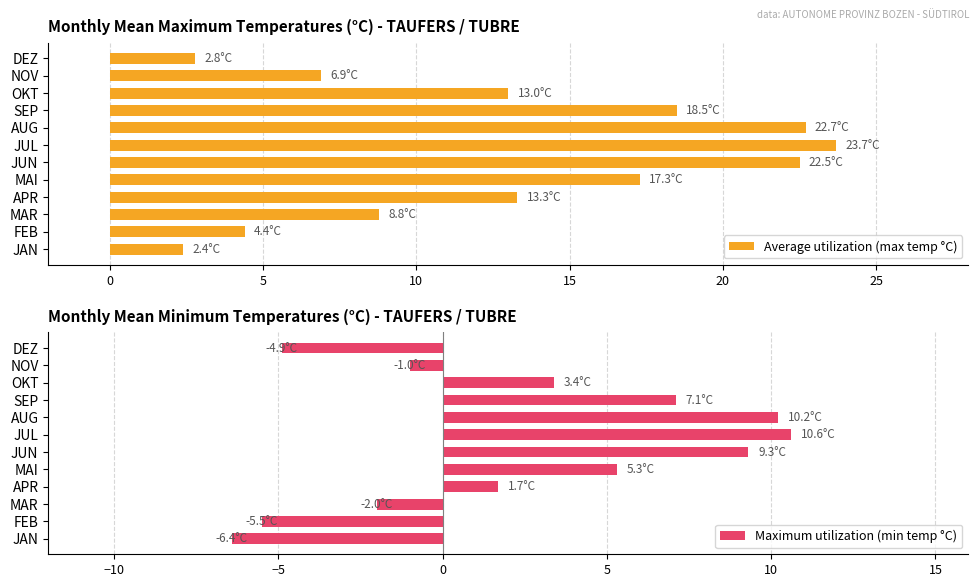

Is it true that Average utilization (max temp °C) equals 2.7 at FEB?

False